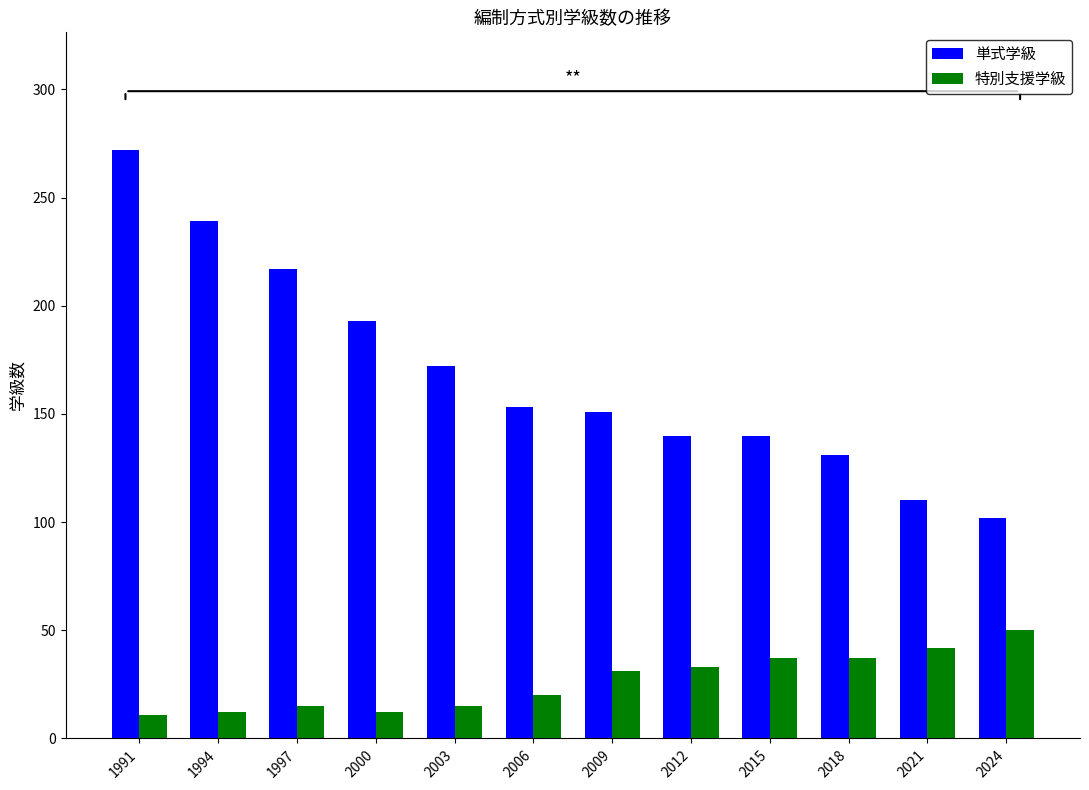

What is the difference between the maximum and minimum values in the 特別支援学級 series?

39